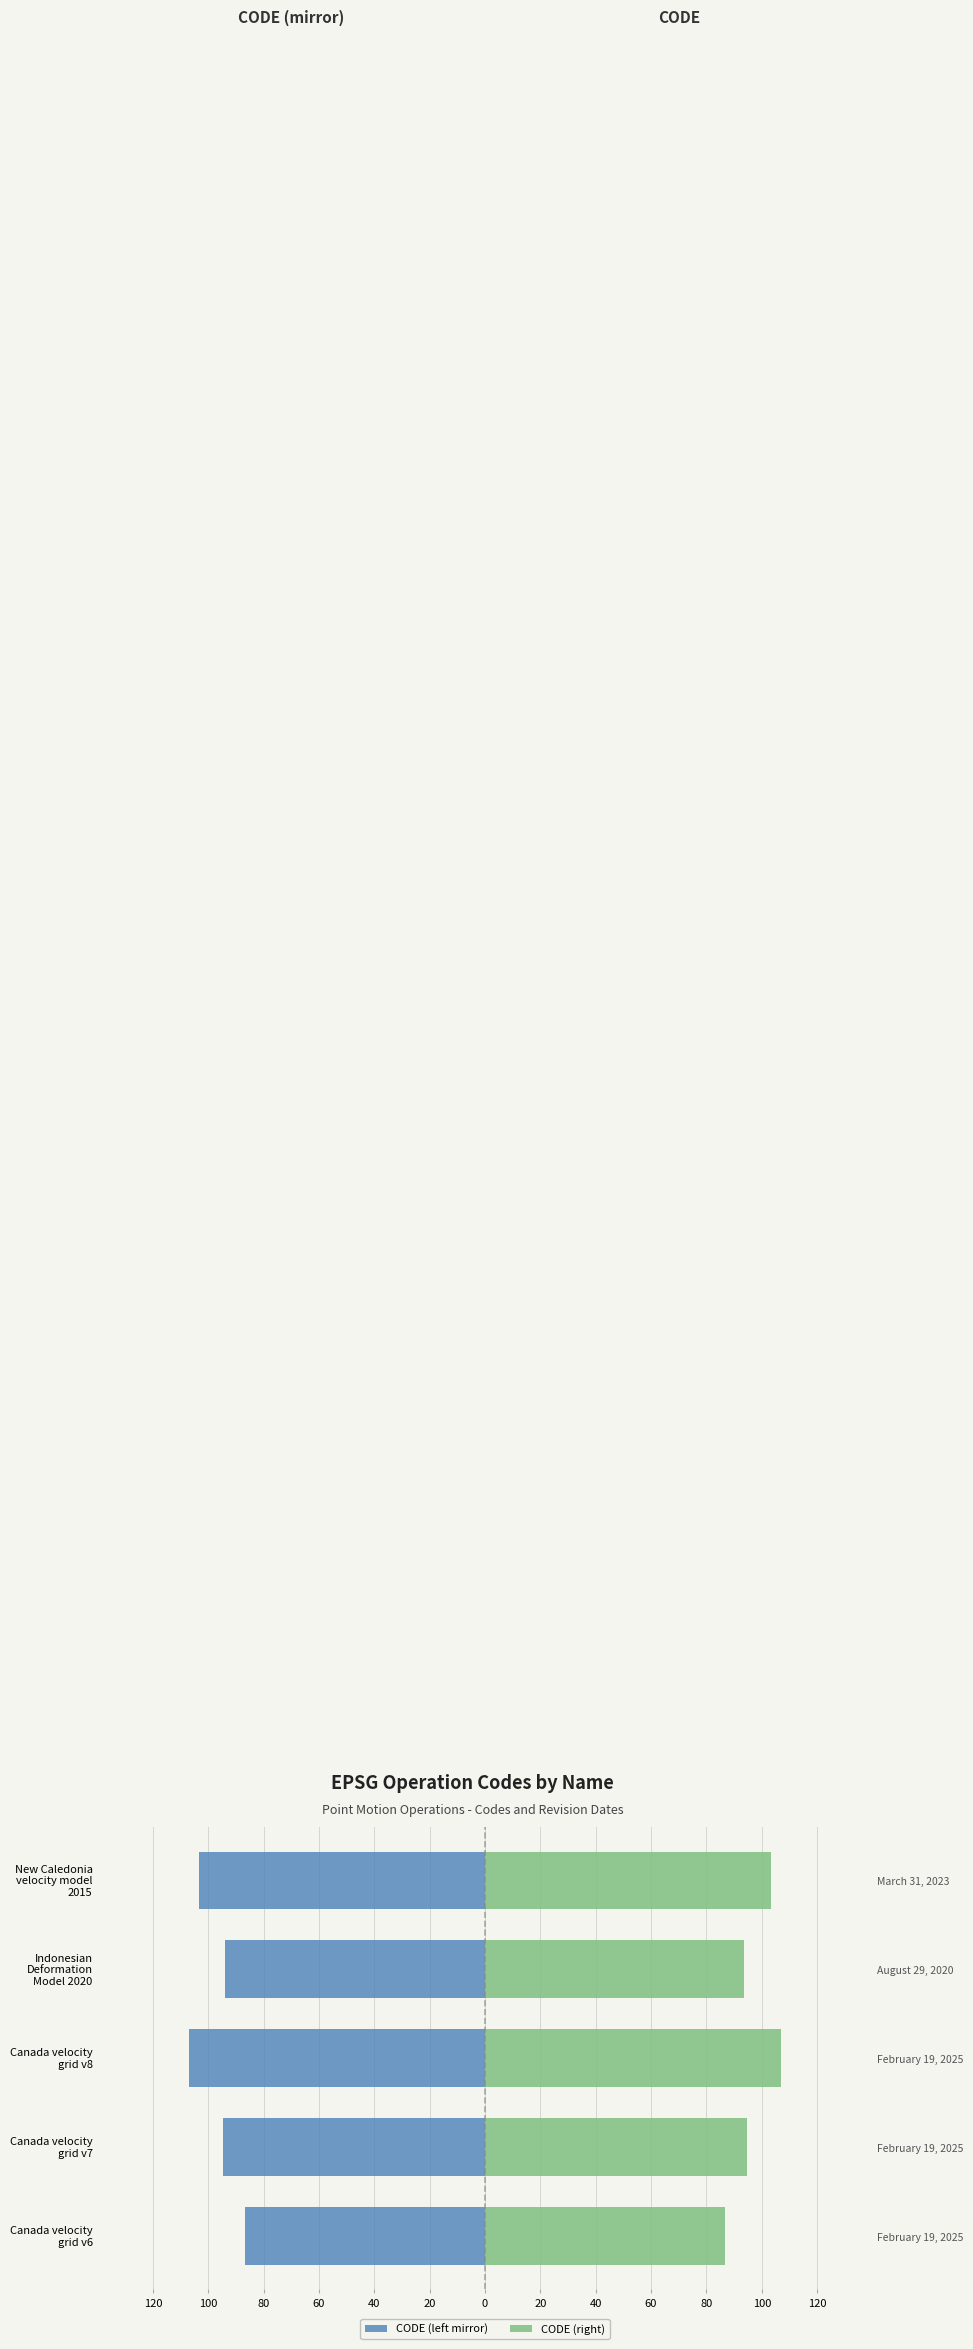

The value of CODE (right) at New Caledonia velocity model 2015 is 178.0. True or false?

False